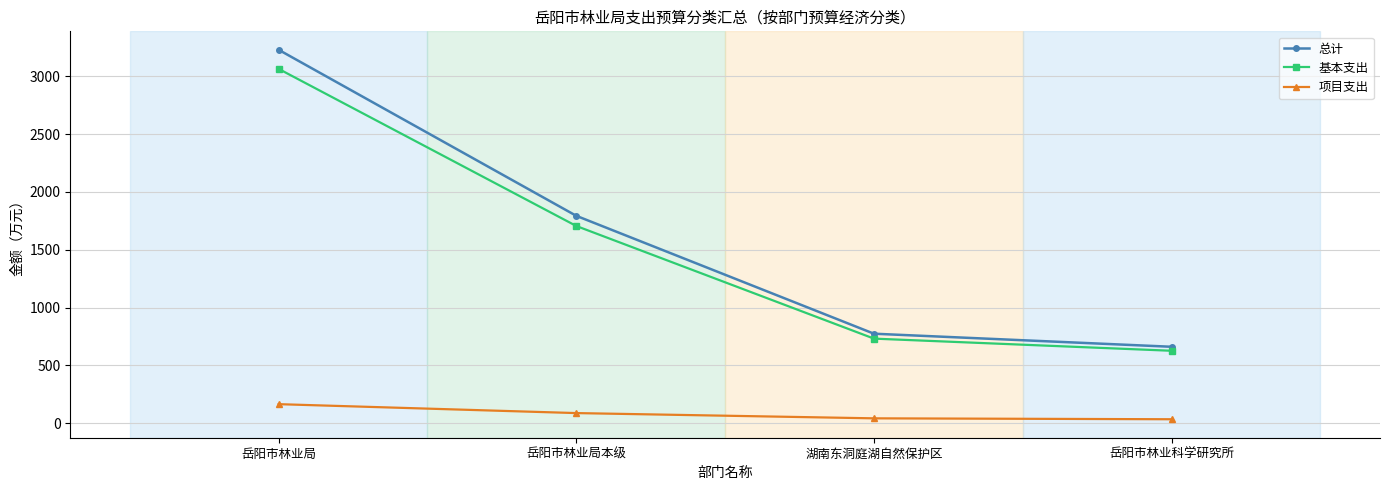

Is the value of 基本支出 at 岳阳市林业局 greater than the value of 项目支出 at 岳阳市林业局?

Yes